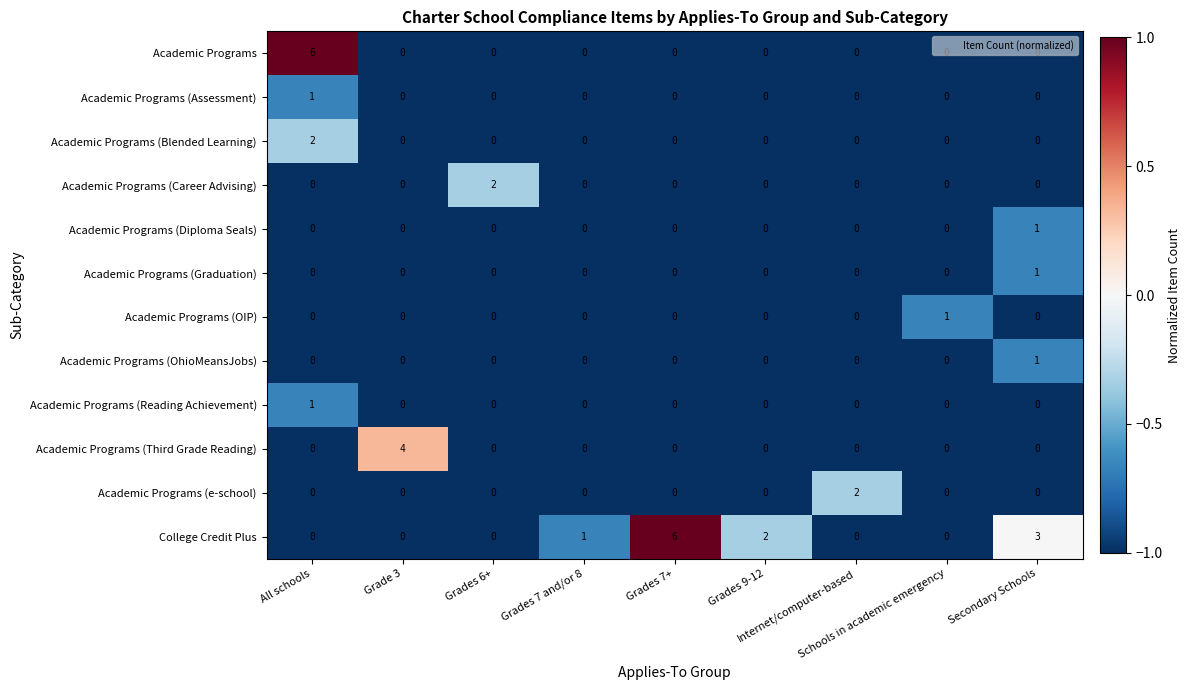

Which series changed the most between Grades 9-12 and Schools in academic emergency?

College Credit Plus